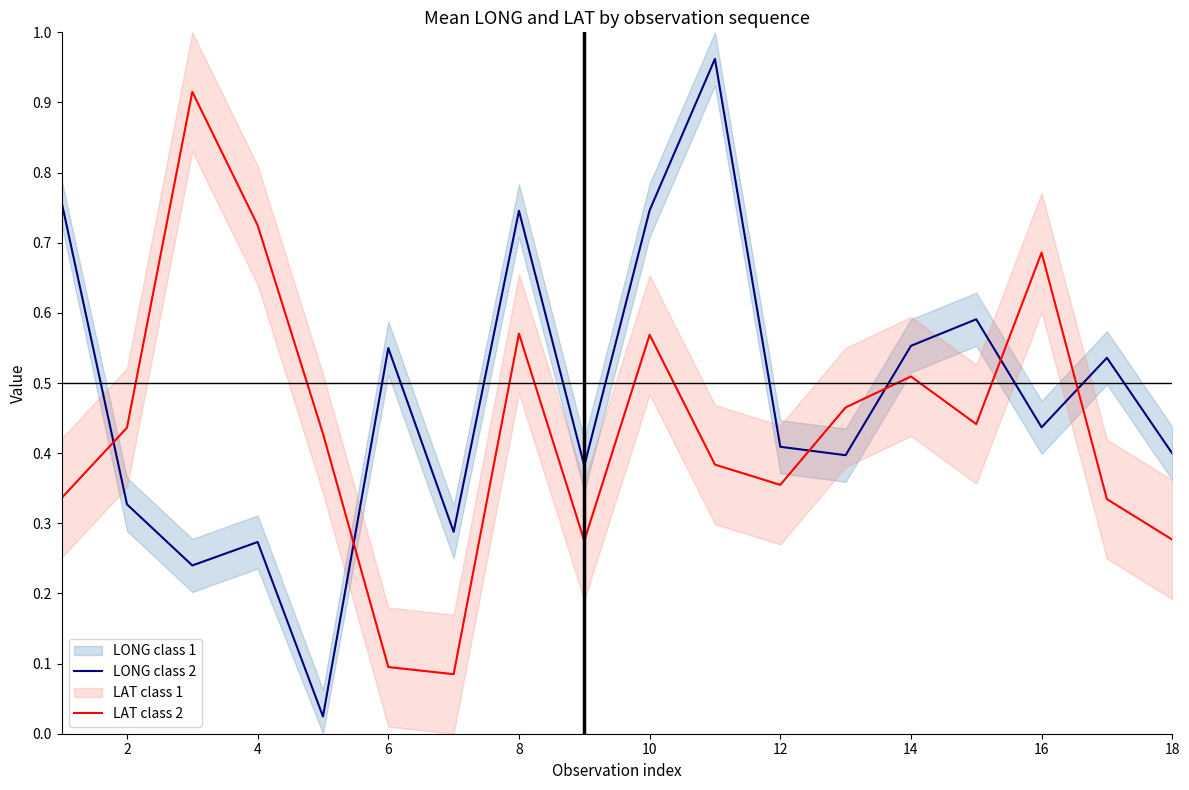

How many times do LONG class 2 and LAT class 2 cross each other?

6